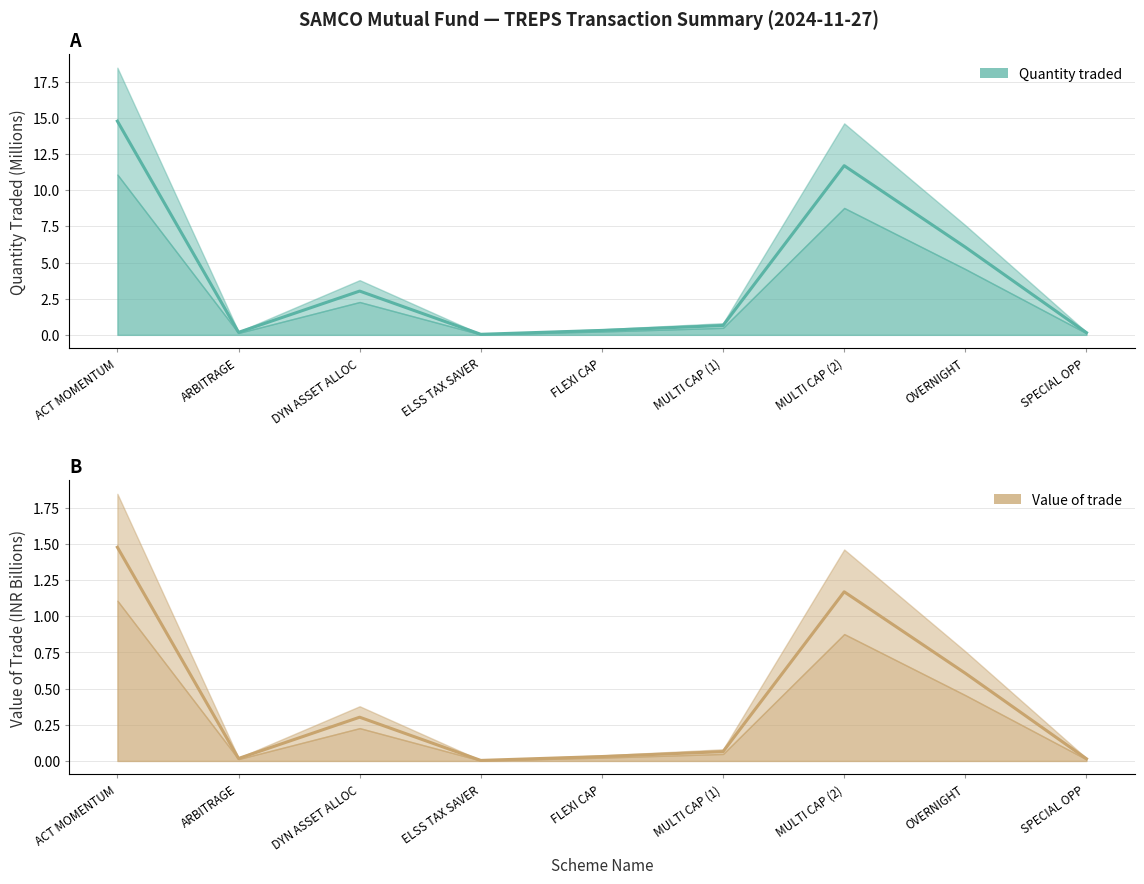

What position from the right is MULTI CAP (1)?

4